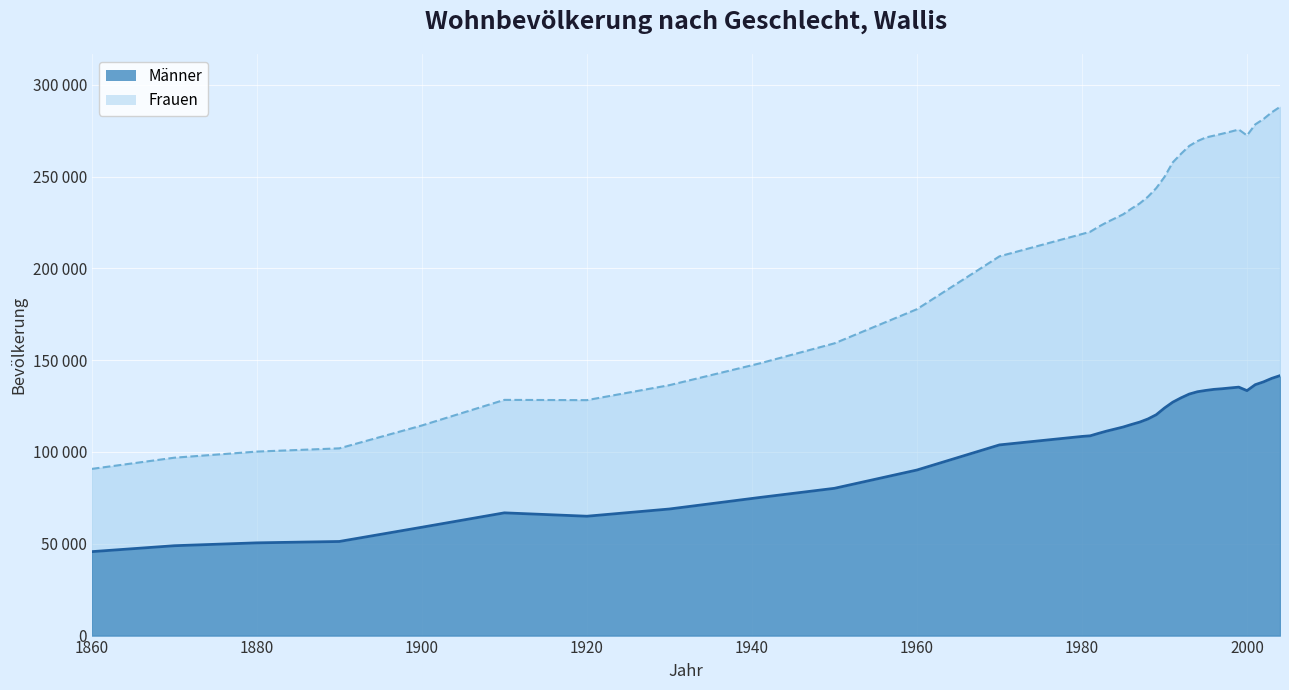

How many series are shown in this chart?

2